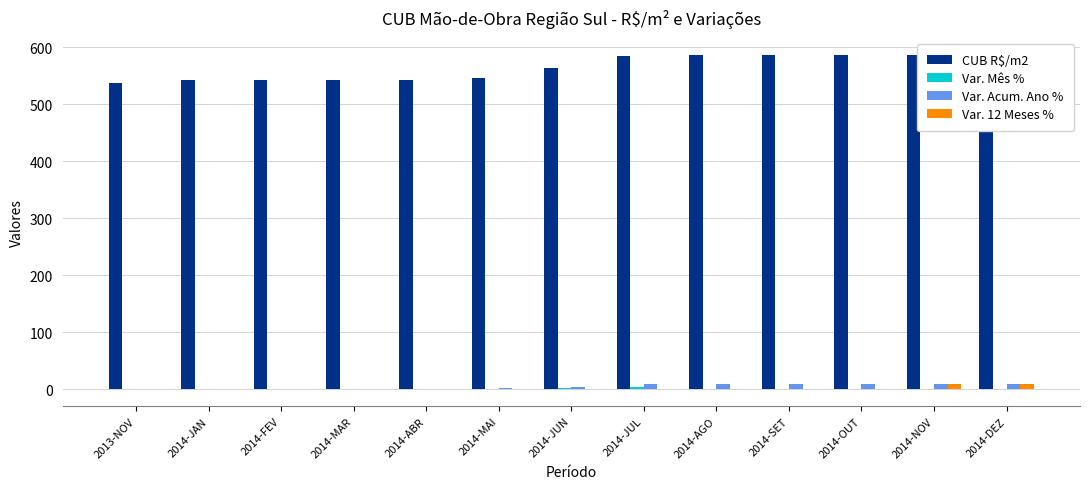

Reading left to right, extract all data points from this chart.

CUB R$/m2: 536.7	541.9	542.7	542.7	542.6	546.5	564.1	584.5	586.1	586.0	586.0	586.6	587.0
Var. Mês %: 0.0	0.9	0.1	0.0	-0.0	0.7	3.2	3.6	0.3	-0.0	-0.0	0.1	0.1
Var. Acum. Ano %: 0.0	0.9	1.1	1.1	1.1	1.8	5.1	8.9	9.2	9.2	9.2	9.3	9.3
Var. 12 Meses %: 0.0	0.0	0.0	0.0	0.0	0.0	0.0	0.0	0.0	0.0	0.0	9.3	9.3